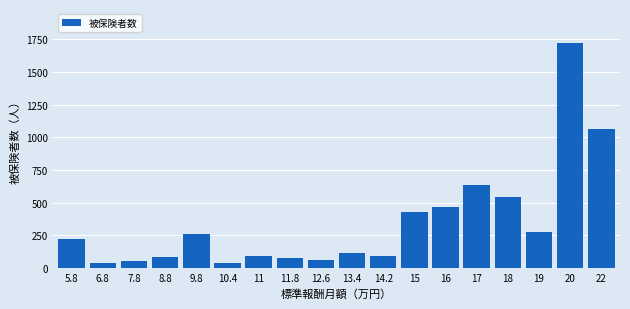

Is it true that the value at 17 is 282?

False